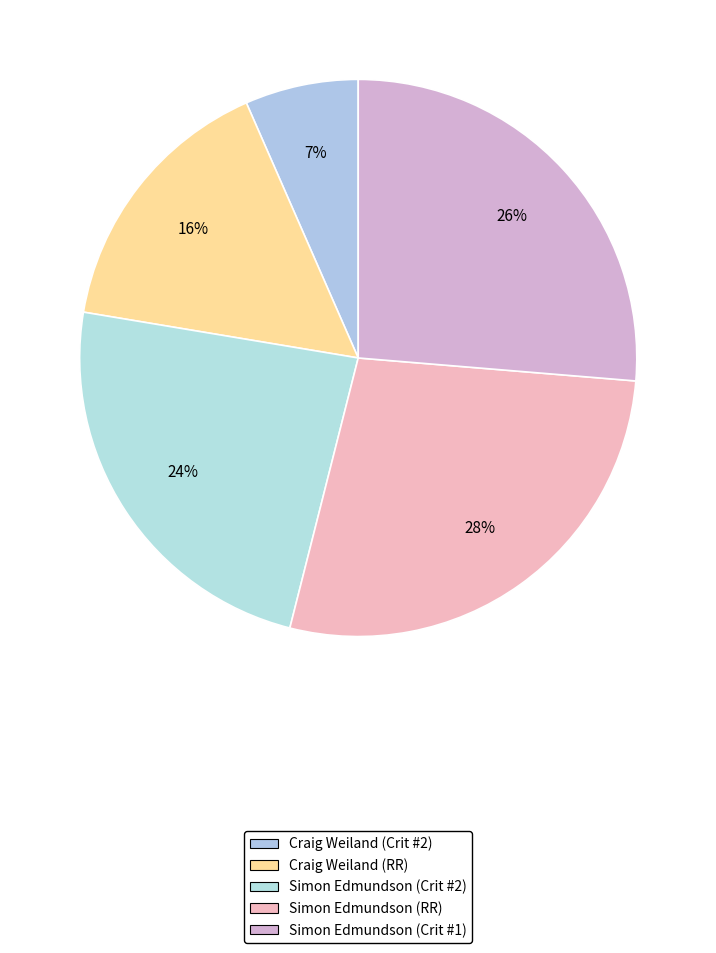

To the nearest percent, what portion does Craig Weiland (Crit #2) represent?

7%